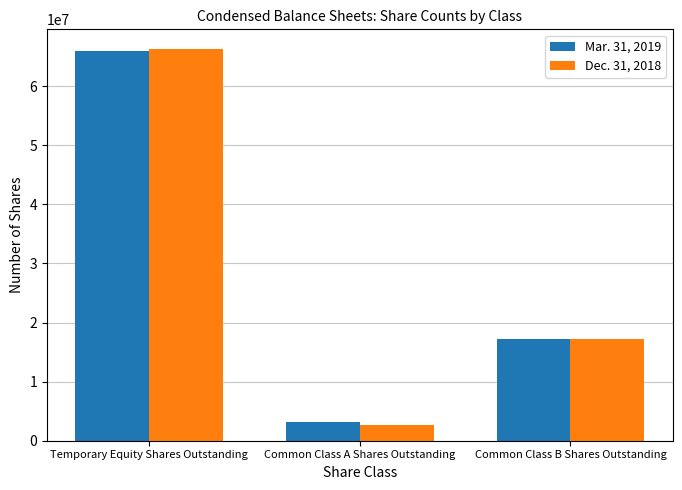

Reading right to left, extract all data points from this chart.

Mar. 31, 2019: Common Class B Shares Outstanding=17250000	Common Class A Shares Outstanding=3127697	Temporary Equity Shares Outstanding=65872303
Dec. 31, 2018: Common Class B Shares Outstanding=17250000	Common Class A Shares Outstanding=2698606	Temporary Equity Shares Outstanding=66301394